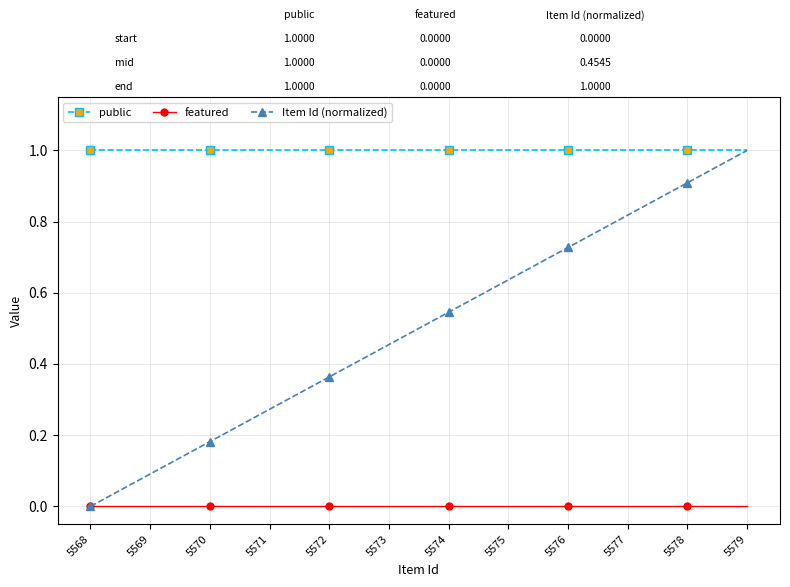

Which series has the largest total across all categories?

public